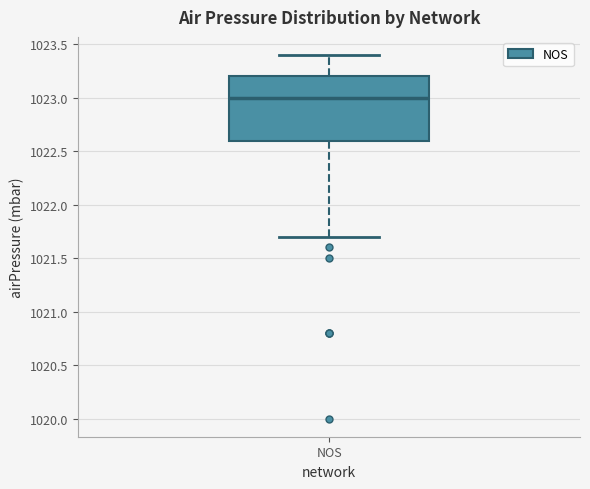

Transcribe this box plot: give where the median line is, the range the box spans, and where the two whiskers end, as read against the y-axis. The values are not printed on the chart, so give them approximately, as read against the axis.

median 1023.0, box 1022.6 to 1023.2, whiskers 1021.7 to 1023.4